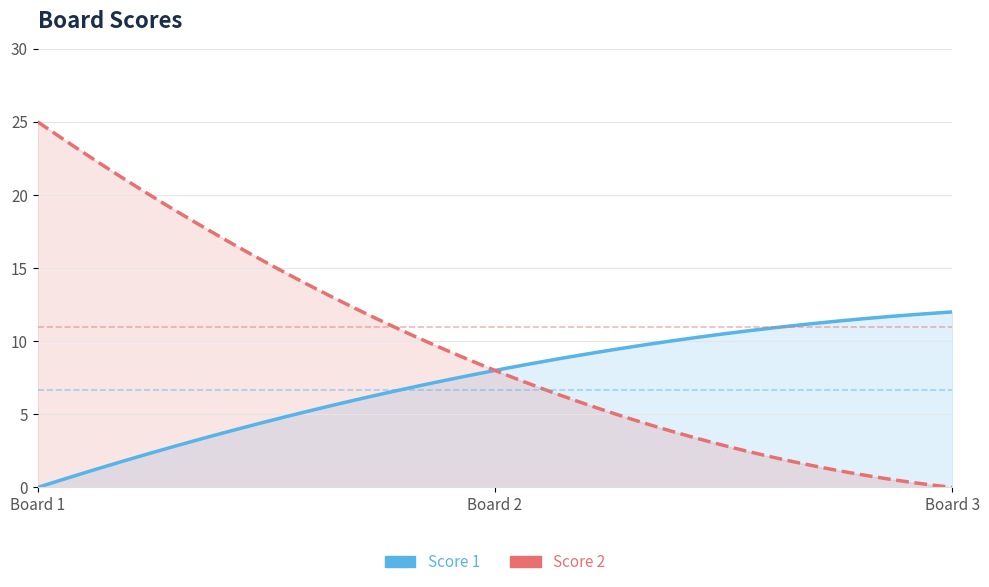

What is the sum of all Score 2 values?

33